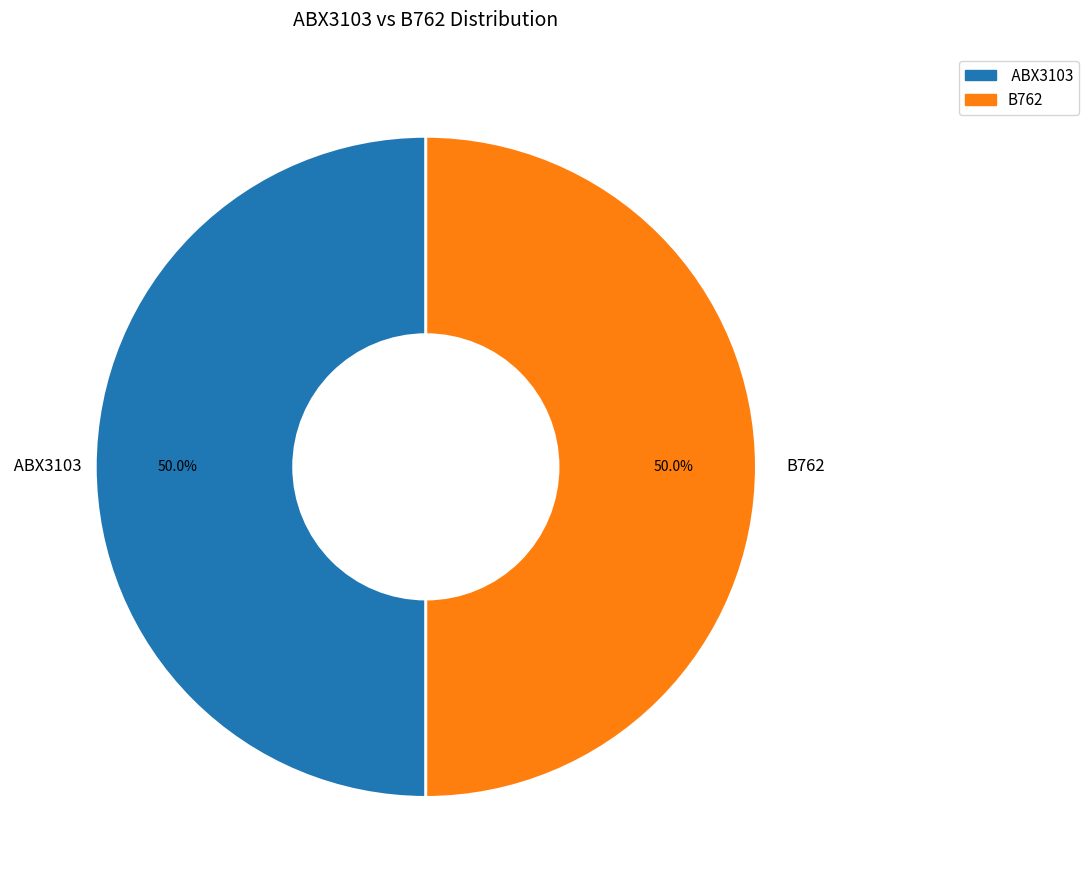

Approximately how many times larger is the value at B762 compared to ABX3103?

1.0